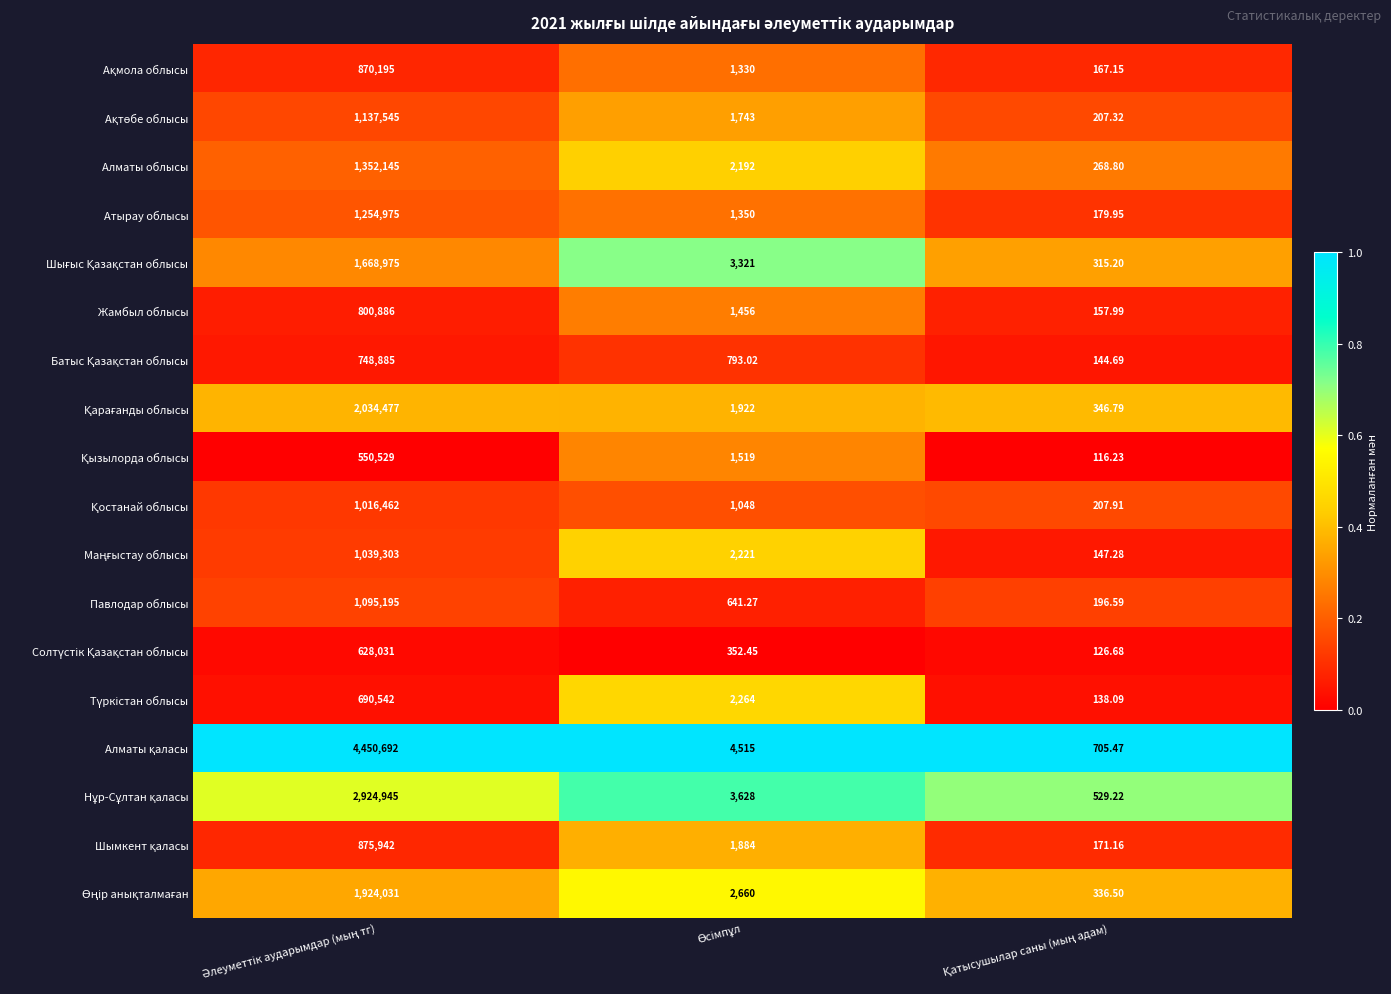

Count the number of data series in this chart.

18